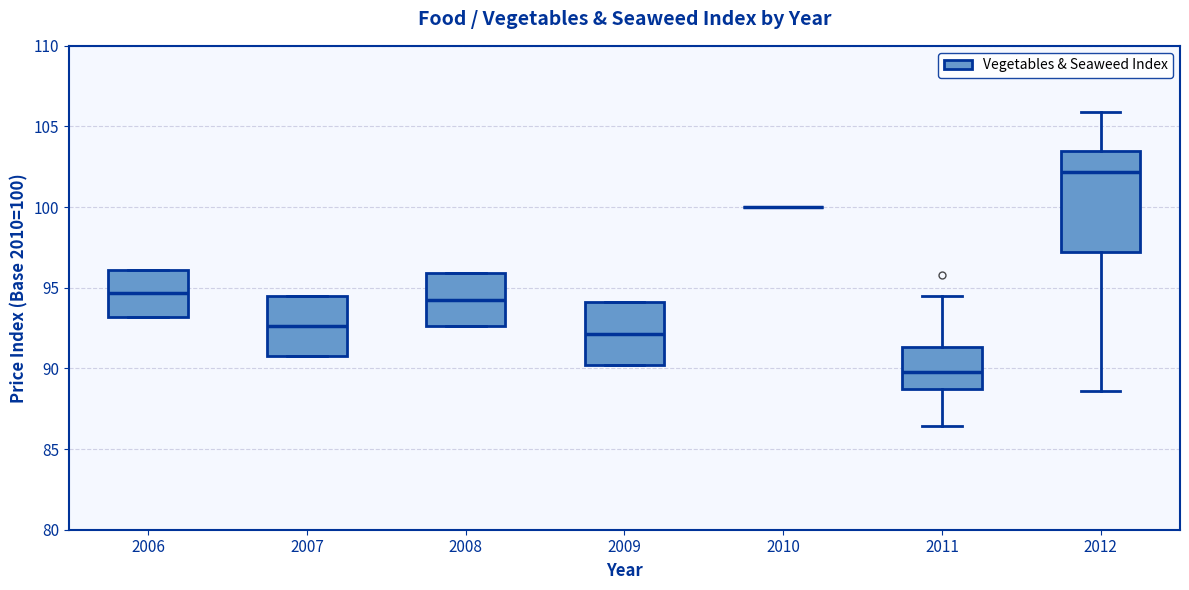

Reading left to right, transcribe this box plot: for each box, give where its median line is, the range the box spans, and where its two whiskers end, as read against the y-axis. The values are not printed on the chart, so give them approximately, as read against the axis.

2006: median 94.5, box 93.0 to 96.0, whiskers 93.0 to 96.0
2007: median 92.5, box 91.0 to 94.5, whiskers 91.0 to 94.5
2008: median 94.5, box 92.5 to 96.0, whiskers 92.5 to 96.0
2009: median 92.0, box 90.0 to 94.0, whiskers 90.0 to 94.0
2010: box collapsed to a line at 100.0, whiskers 100.0 to 100.0
2011: median 90.0, box 89.0 to 91.5, whiskers 86.5 to 94.5
2012: median 102.0, box 97.0 to 103.5, whiskers 88.5 to 106.0